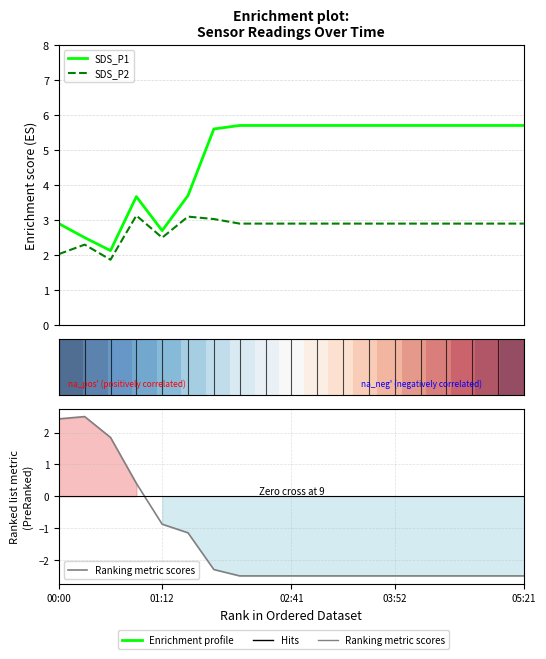

Between 03:16 and 05:03, which is larger?

03:16